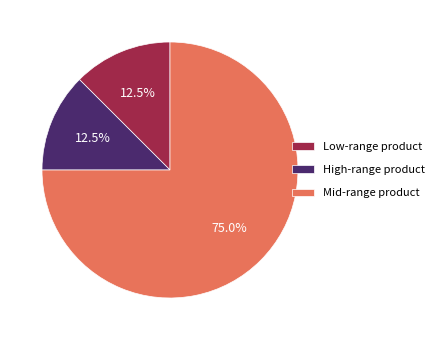

What is the ratio of the value at High-range product to the value at Low-range product?

1.0